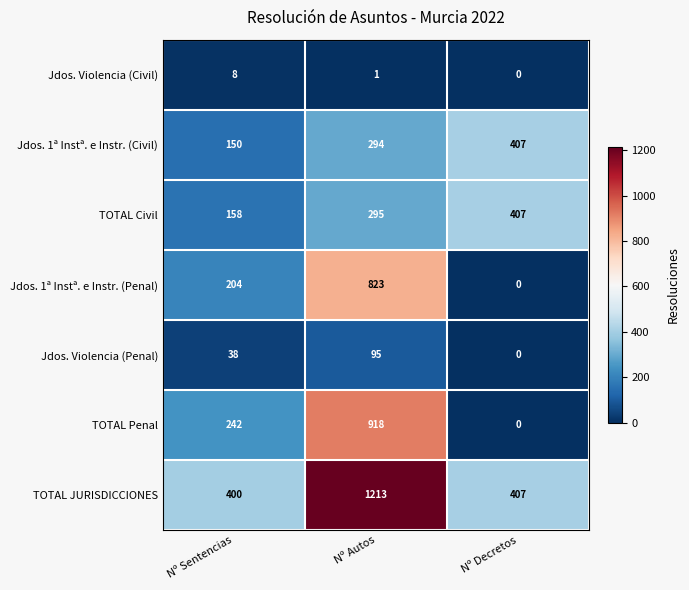

At Nº Autos, list the series in order from smallest to largest.

Jdos. Violencia (Civil), Jdos. Violencia (Penal), Jdos. 1ª Instª. e Instr. (Civil), TOTAL Civil, Jdos. 1ª Instª. e Instr. (Penal), TOTAL Penal, TOTAL JURISDICCIONES